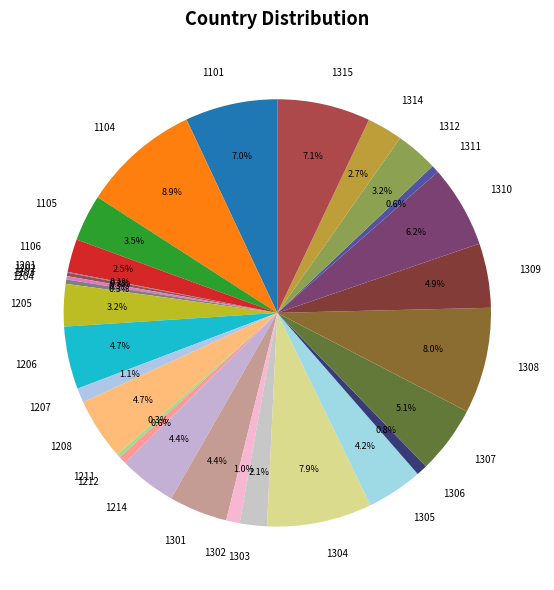

What is the largest slice in the pie chart?

1104